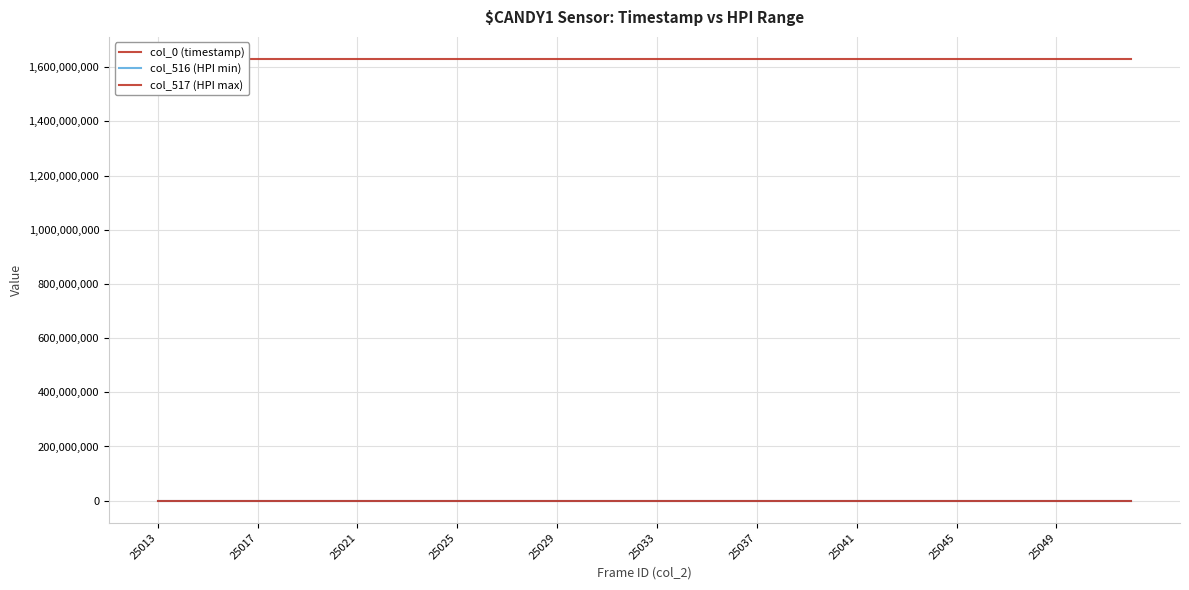

True or false: col_0 (timestamp) and col_516 (HPI min) cross at least once.

False